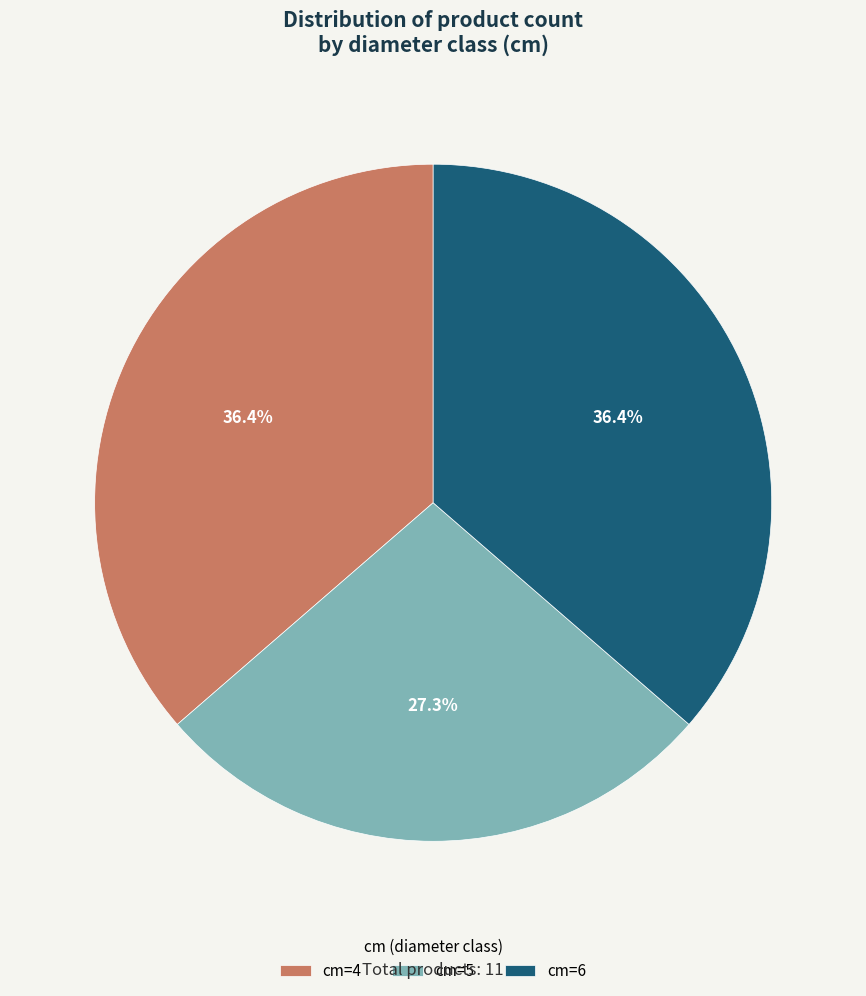

Which category has the smallest portion of the pie?

cm=5